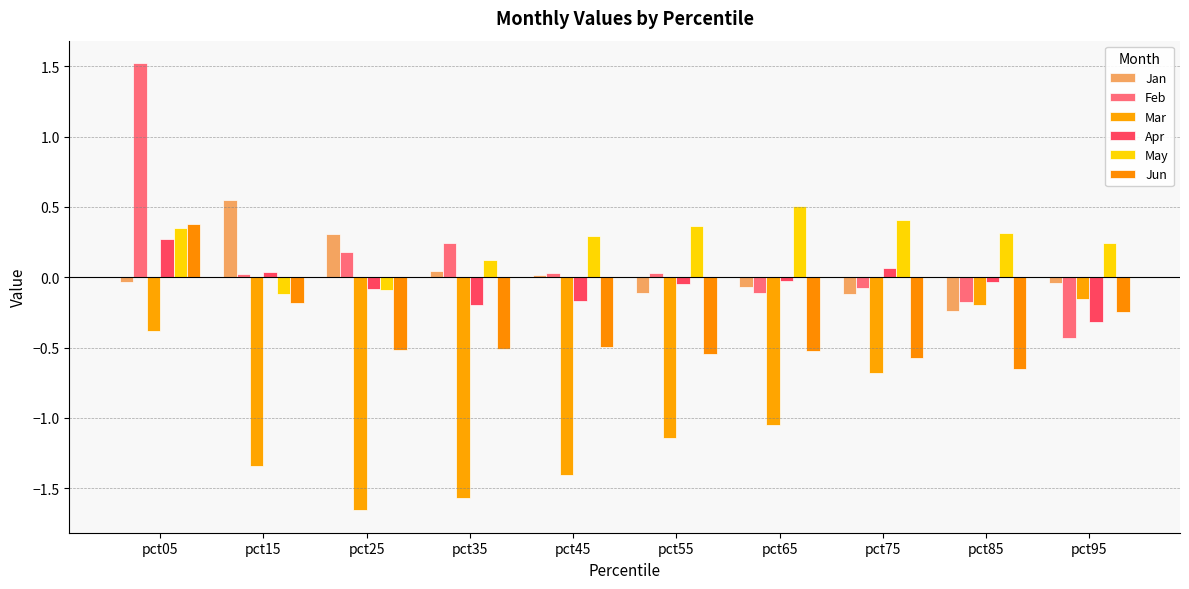

How many data points in May are less than 0?

2